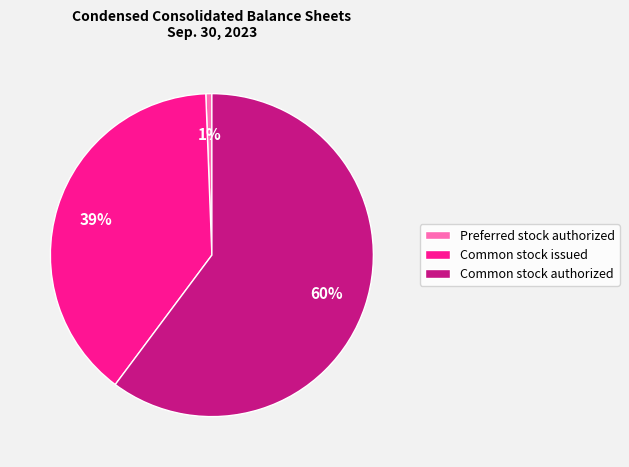

Do Common stock issued and Common stock authorized together represent more than half of the pie?

Yes